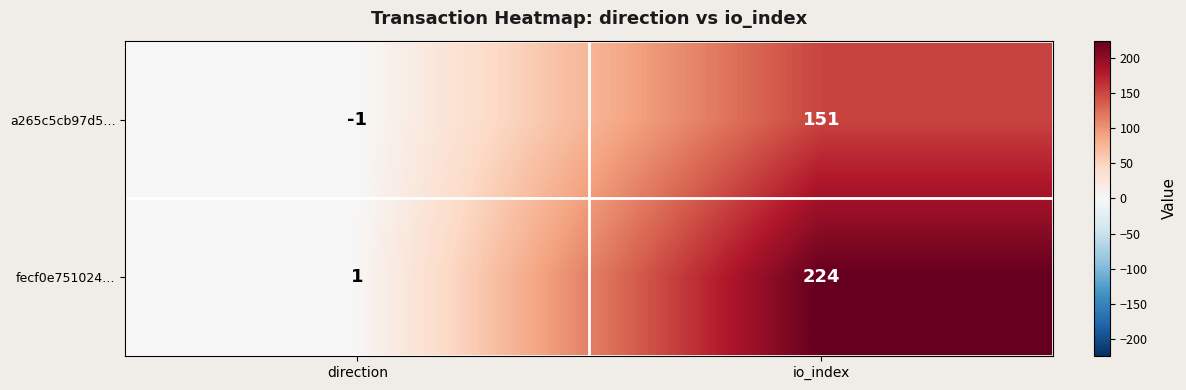

Where is fecf0e751024… nearest to the value 112?

direction